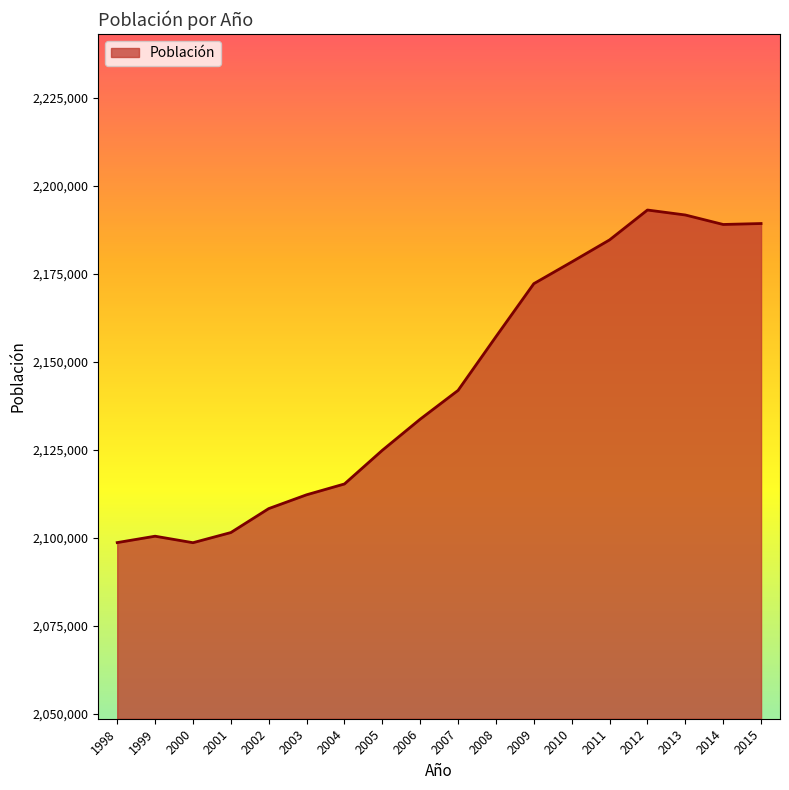

At which category does the data reach its first local peak?

1999